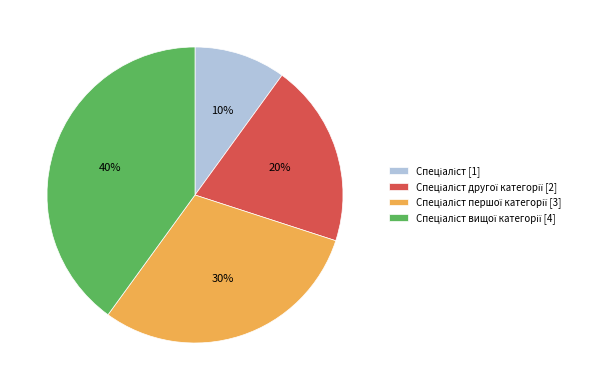

Does any single category account for the majority?

No